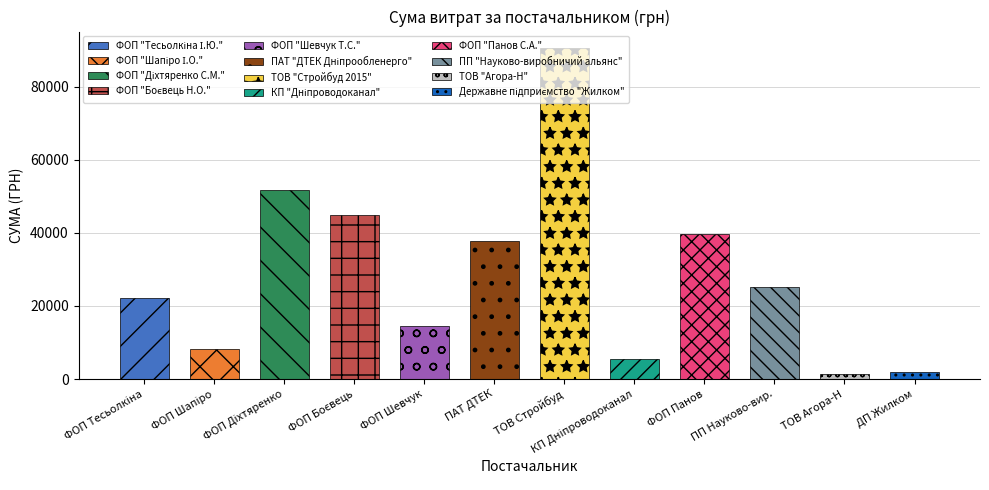

The value at ФОП "Панов С.А." is 21769.6. True or false?

False